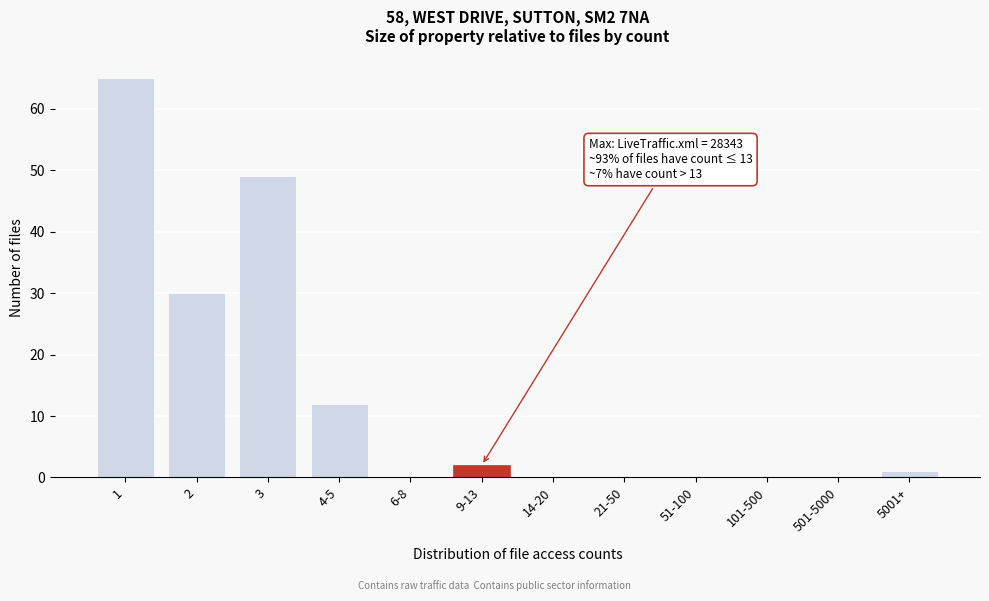

Reading left to right, what are all the values shown in this chart?

1=65	2=30	3=49	4-5=12	6-8=0	9-13=2	14-20=0	21-50=0	51-100=0	101-500=0	501-5000=0	5001+=1